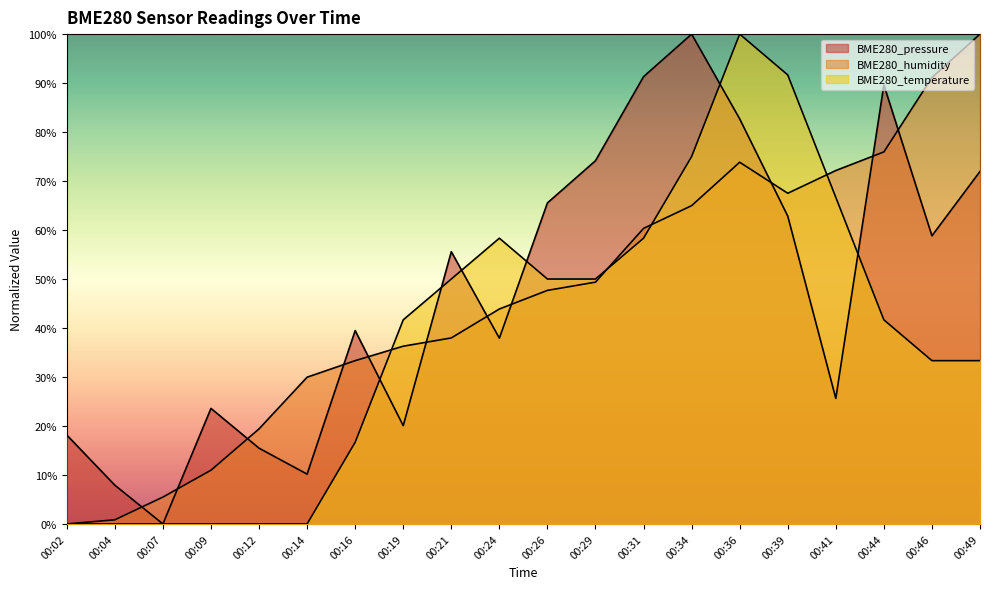

Does the chart display data point markers on the line(s)?

No